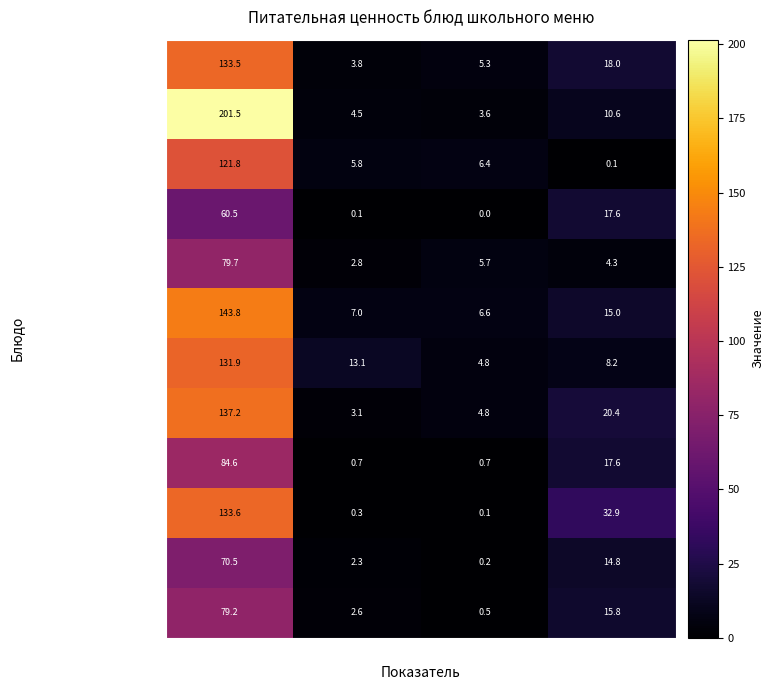

What is the difference between the second highest and minimum values in the Яблоки свежие series?

16.9